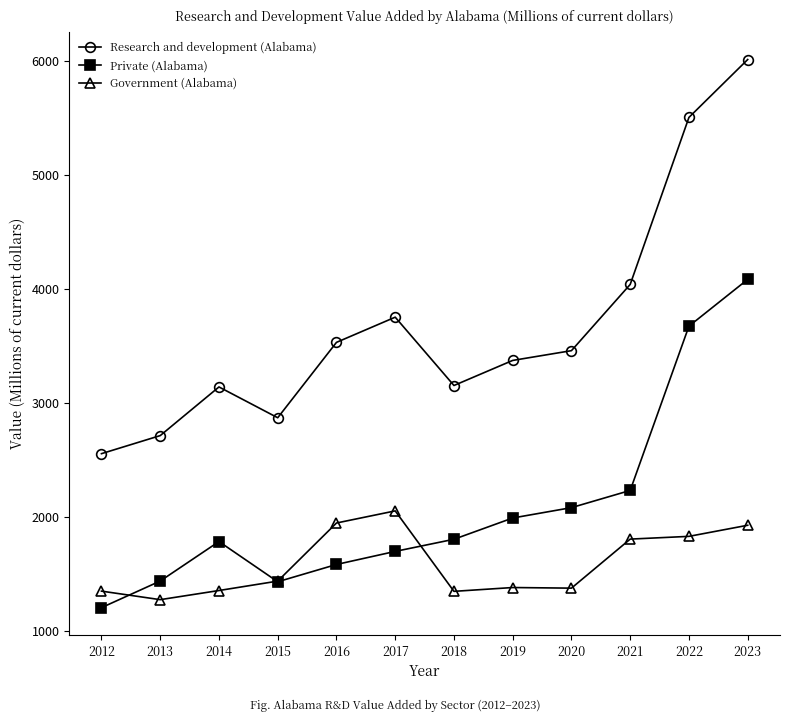

What is the sum of the Research and development (Alabama) values at 2015 and 2016?

6406.2